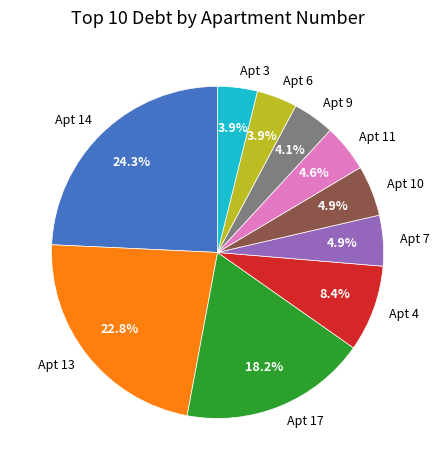

What percentage is NOT represented by Apt 11?

95.4%